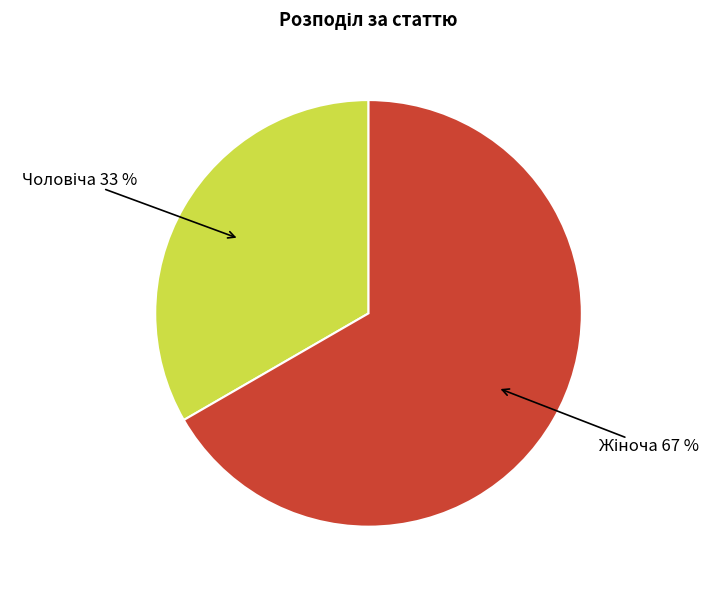

To the nearest percent, what is the average slice percentage?

50%